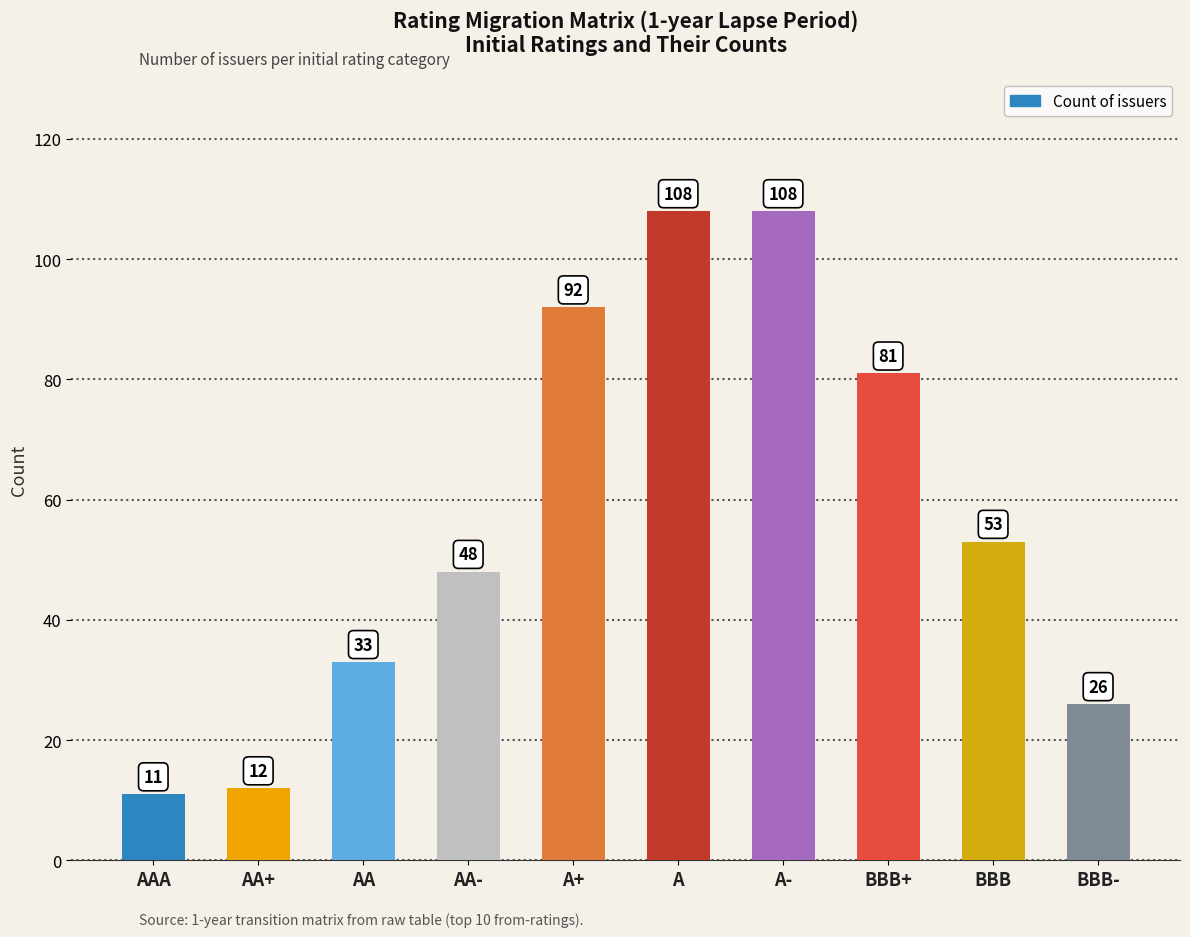

Reading left to right, extract all data points from this chart.

AAA=11	AA+=12	AA=33	AA-=48	A+=92	A=108	A-=108	BBB+=81	BBB=53	BBB-=26